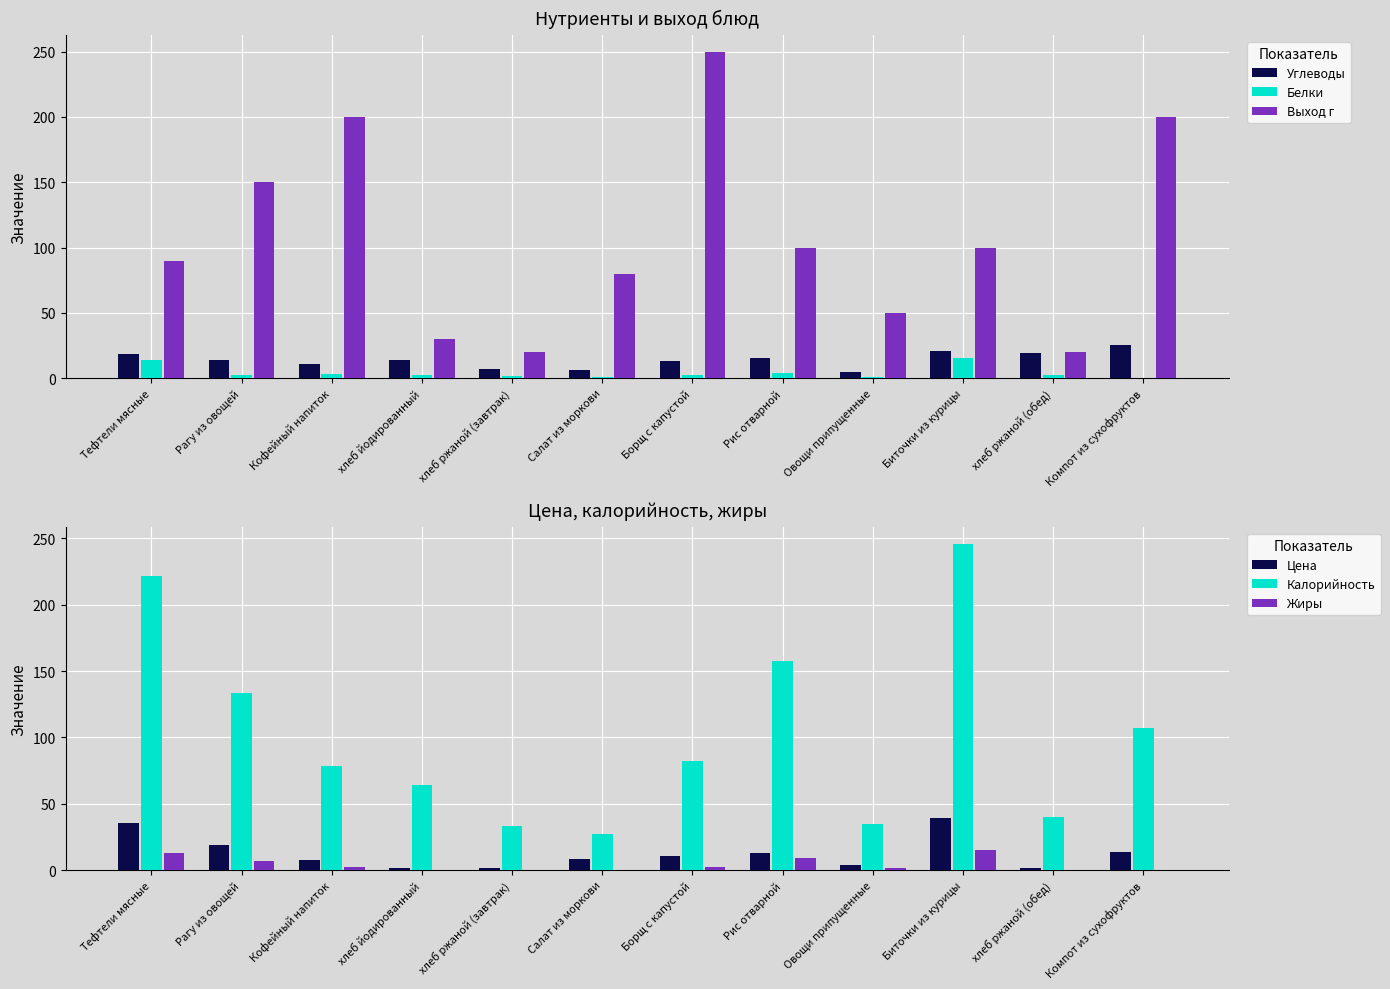

What are all the series names shown in the legend?

Углеводы, Белки, Выход г, Цена, Калорийность, Жиры